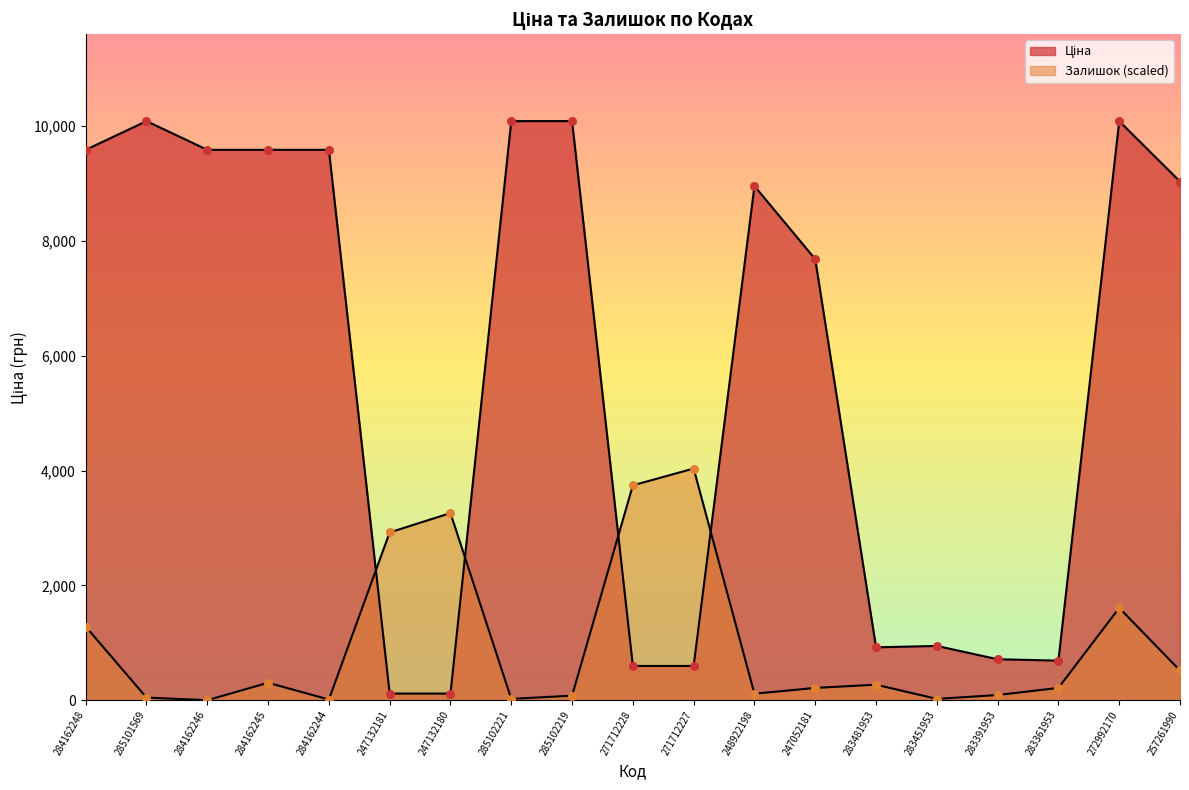

Which series has the widest spread of Y values?

Ціна